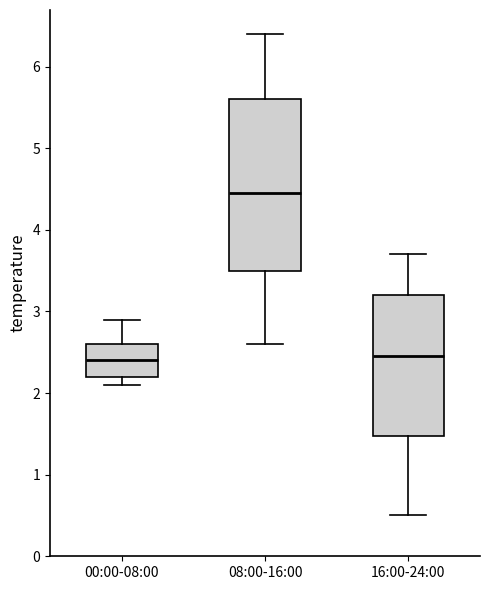

Reading left to right, transcribe this box plot: for each box, give where its median line is, the range the box spans, and where its two whiskers end, as read against the y-axis. The values are not printed on the chart, so give them approximately, as read against the axis.

00:00-08:00: median 2.4, box 2.2 to 2.6, whiskers 2.1 to 2.9
08:00-16:00: median 4.5, box 3.5 to 5.6, whiskers 2.6 to 6.4
16:00-24:00: median 2.5, box 1.5 to 3.2, whiskers 0.5 to 3.7